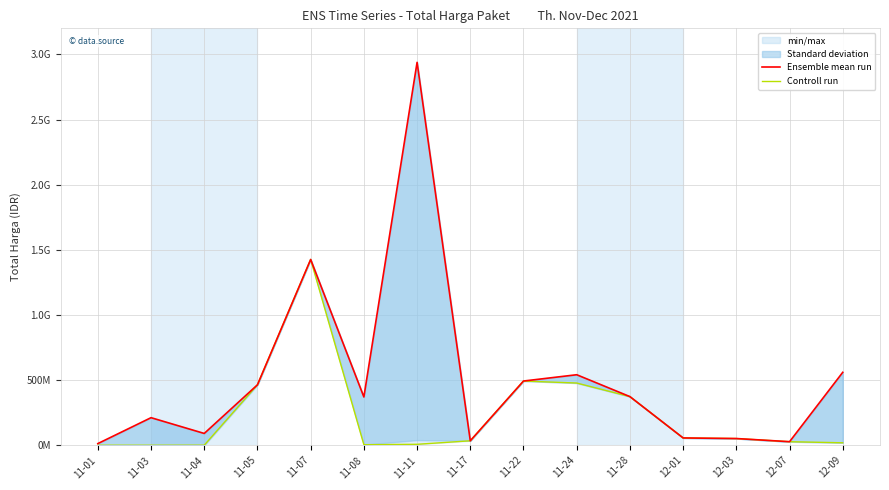

Rank the series by their average value, from highest to lowest.

Ensemble mean run, Controll run